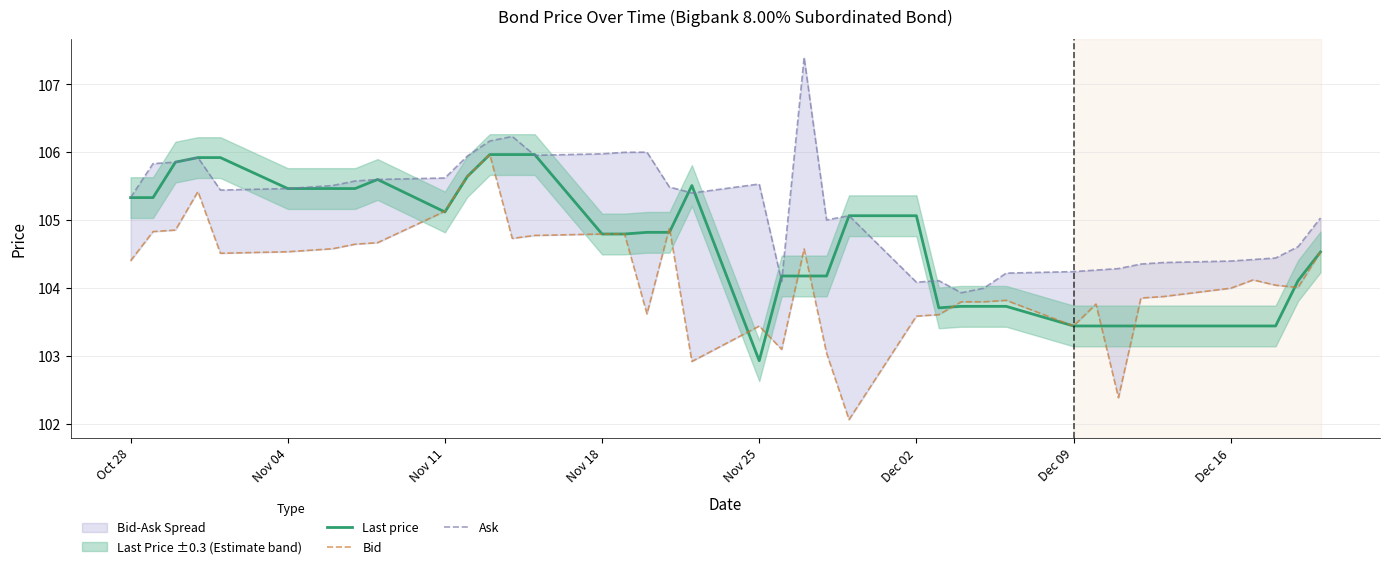

How many lines are shown in the chart?

3